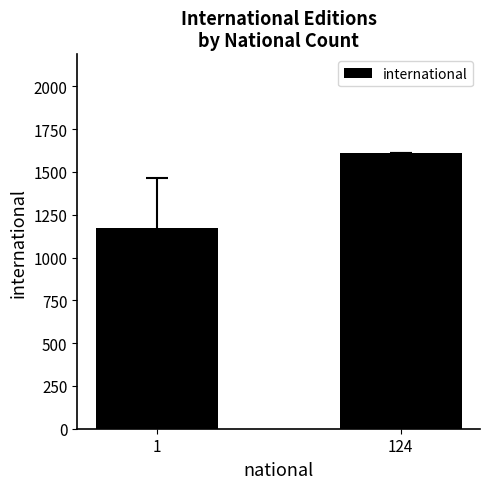

Are the bars grouped side by side (vs. stacked)?

No